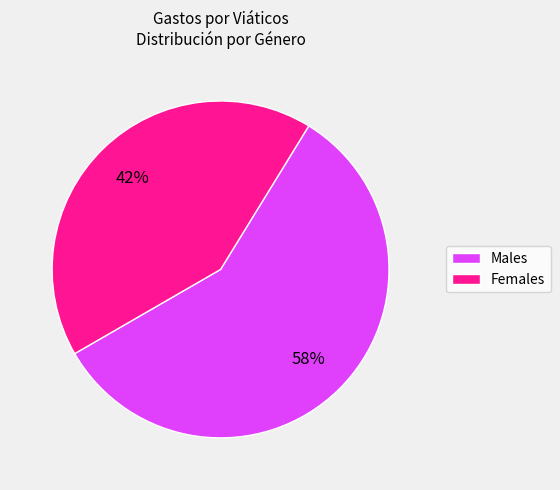

To the nearest percent, what is the difference between the largest and smallest slice percentages?

16%